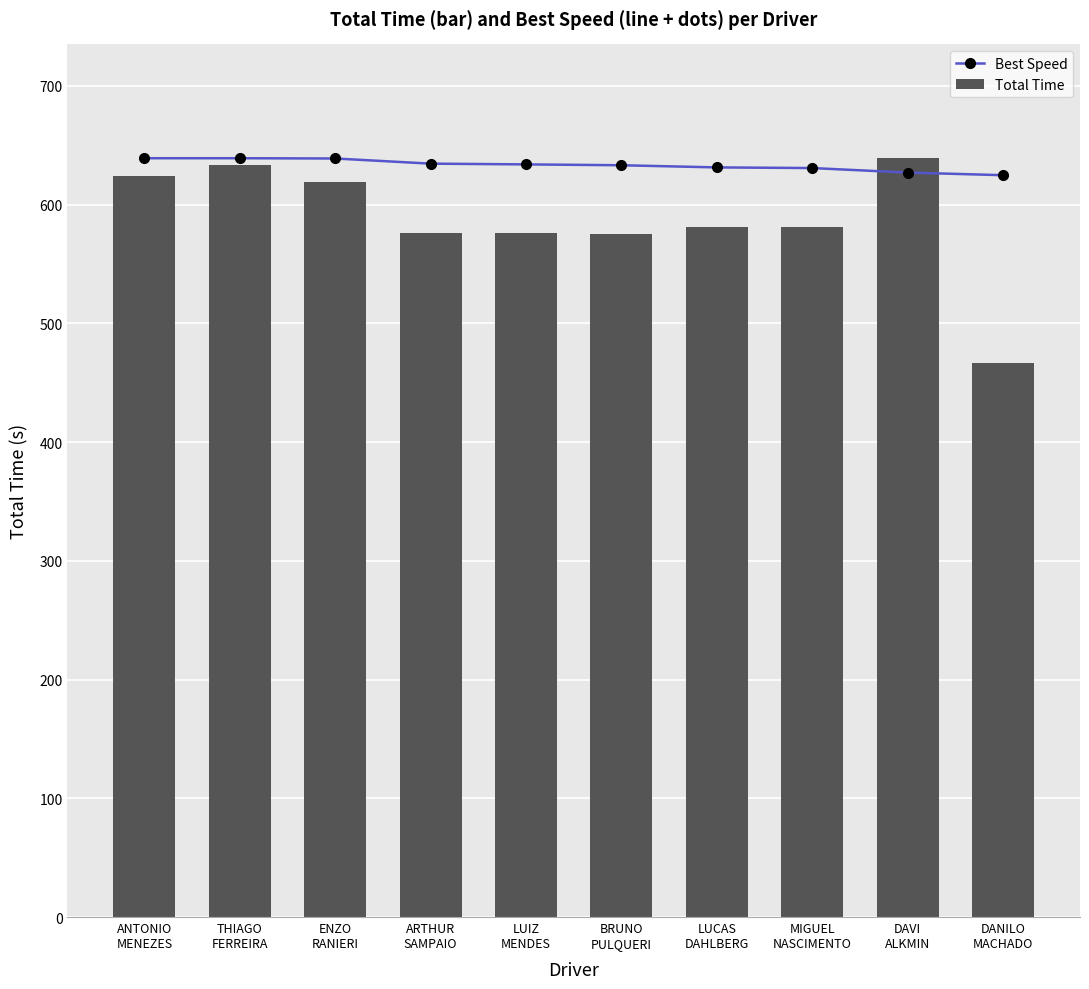

At which category does the chart reach its peak across all series?

ANTONIO
MENEZES